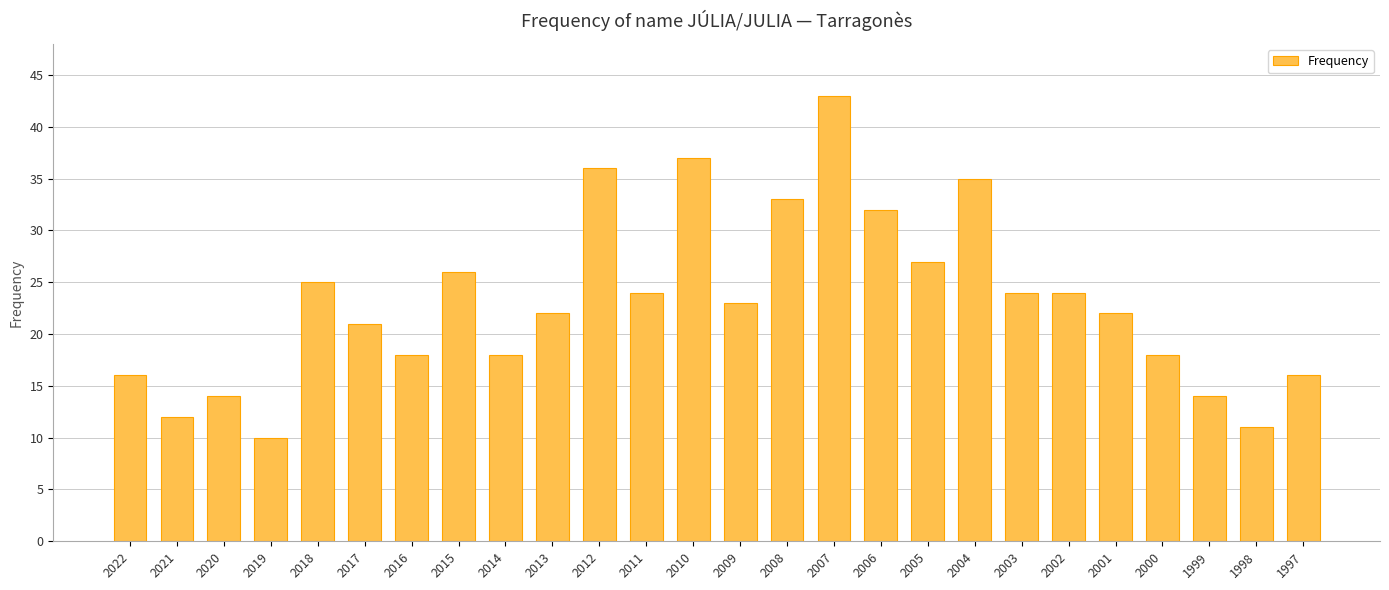

What is the smallest value displayed?

10